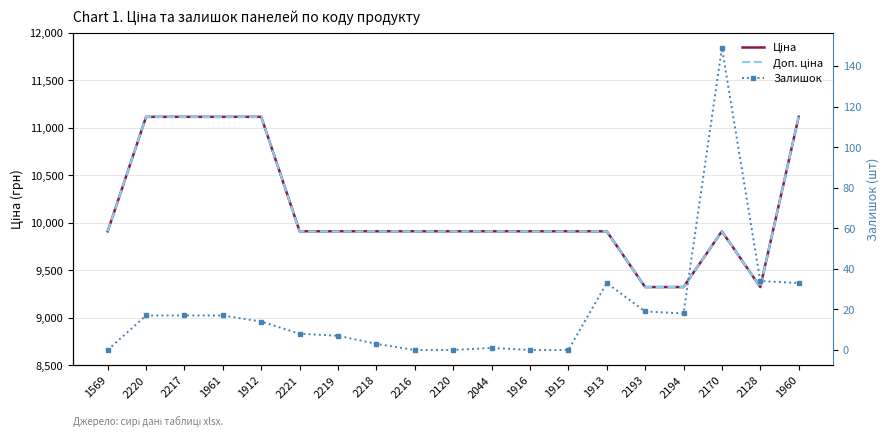

The value of Доп. ціна at 1960 is 3594.2. True or false?

False